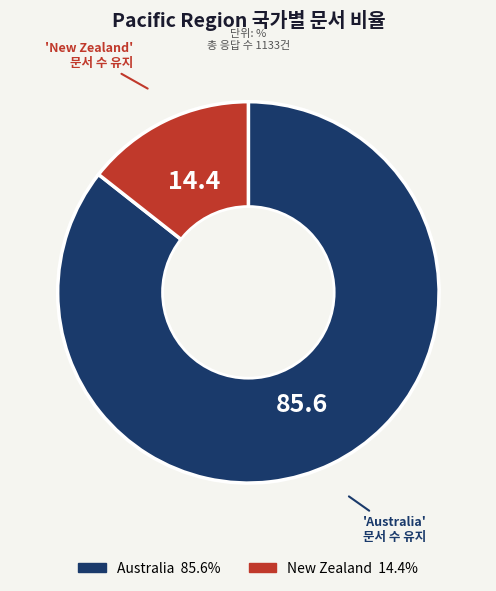

Which slice represents more than half of the pie?

Australia